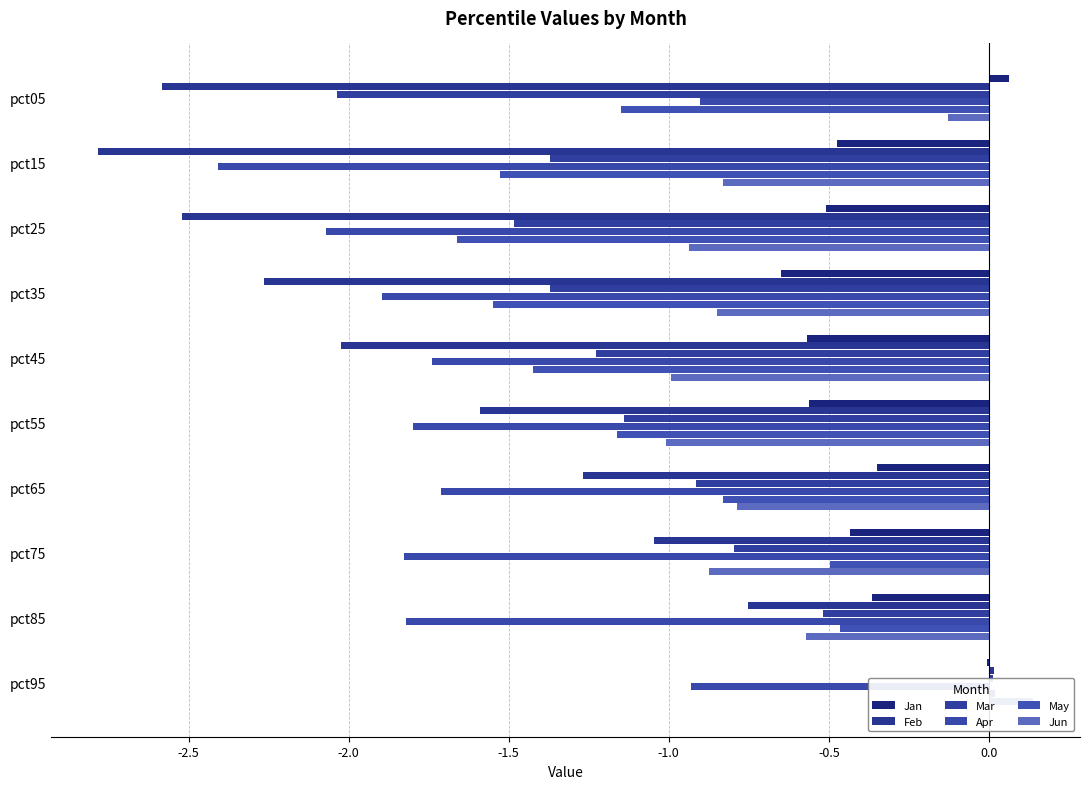

At how many categories does at least one series exceed -1?

10